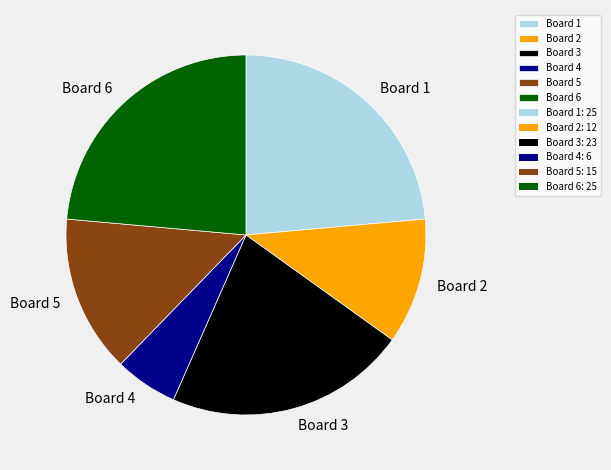

Which slice is the smallest?

Board 4